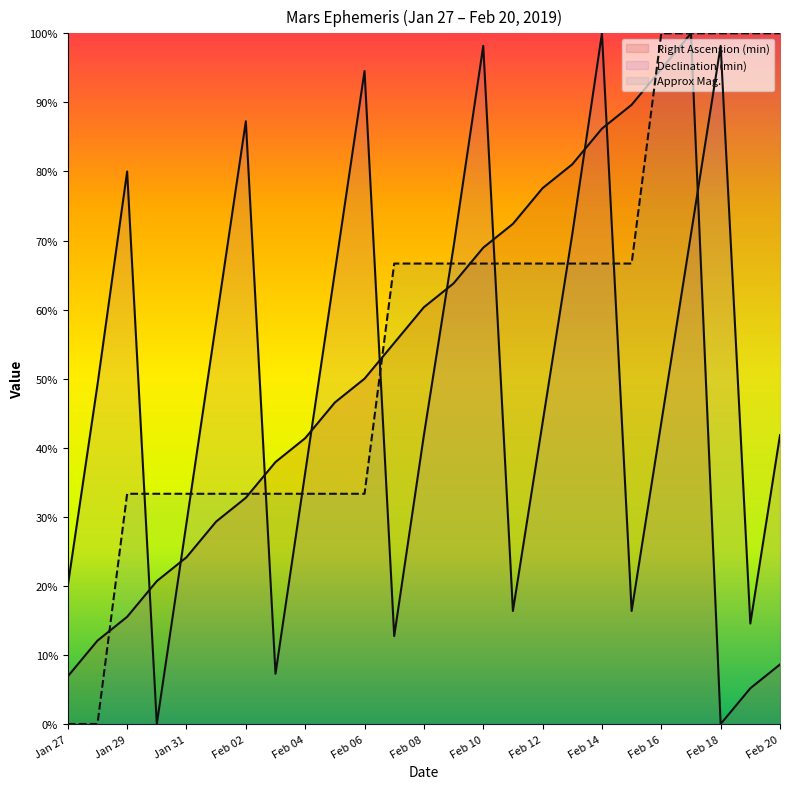

Does the chart display data point markers on the line(s)?

No